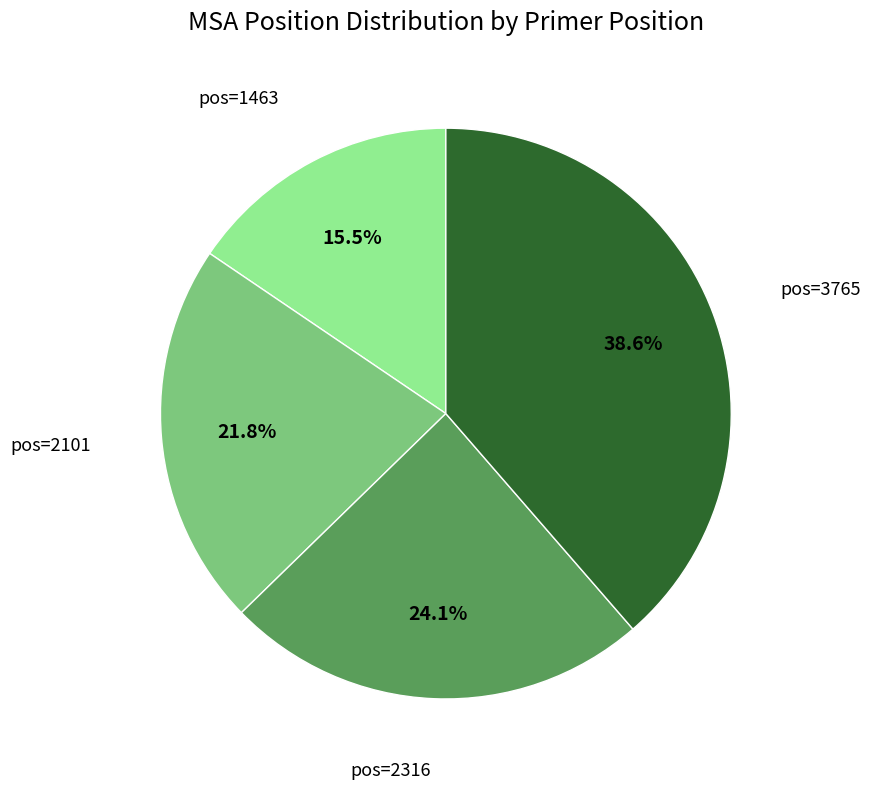

Does any single category account for the majority?

No